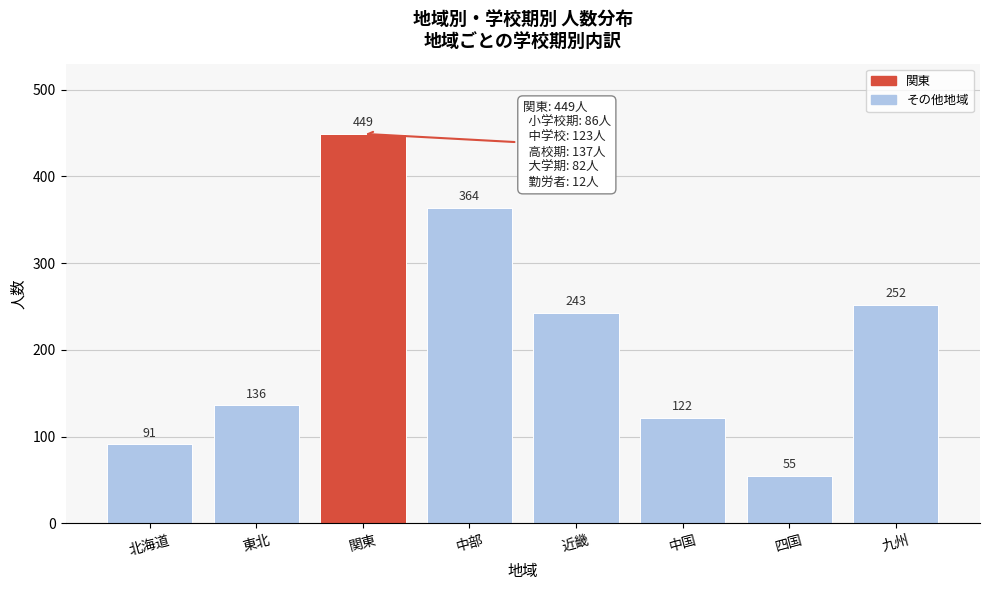

Reading right to left, transcribe all the data shown in this chart.

九州=252	四国=55	中国=122	近畿=243	中部=364	関東=449	東北=136	北海道=91